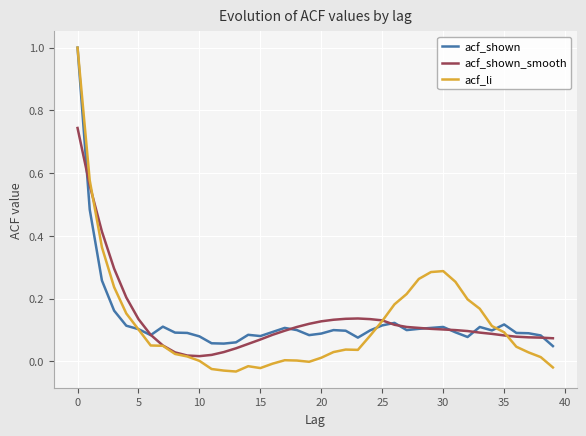

At how many categories does at least one series exceed 0?

40